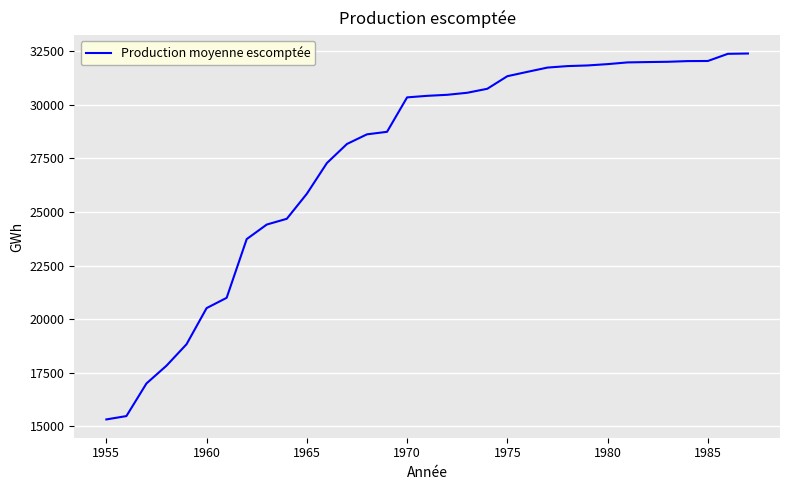

What is the minimum value shown in the chart?

15328